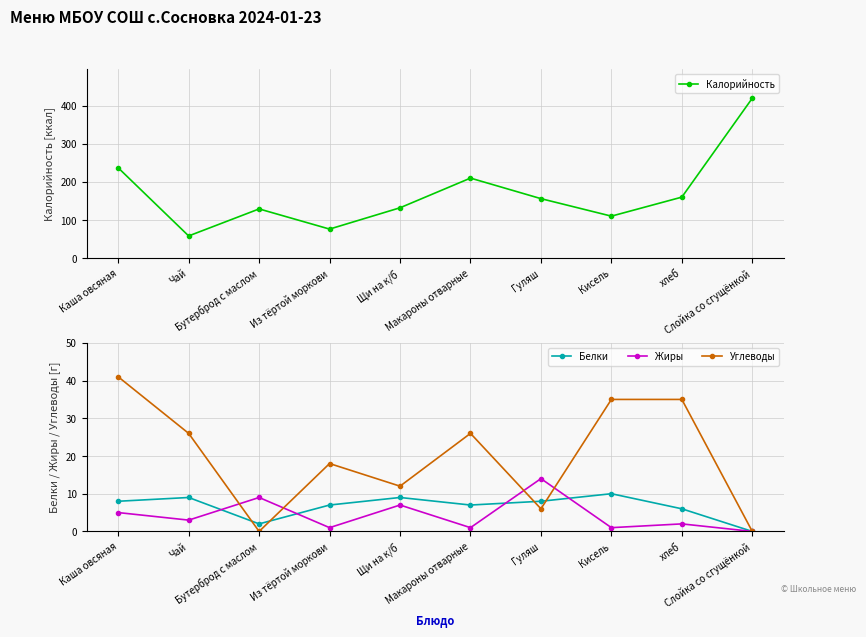

At Бутерброд с маслом, list the series in order from smallest to largest.

Углеводы, Белки, Жиры, Калорийность